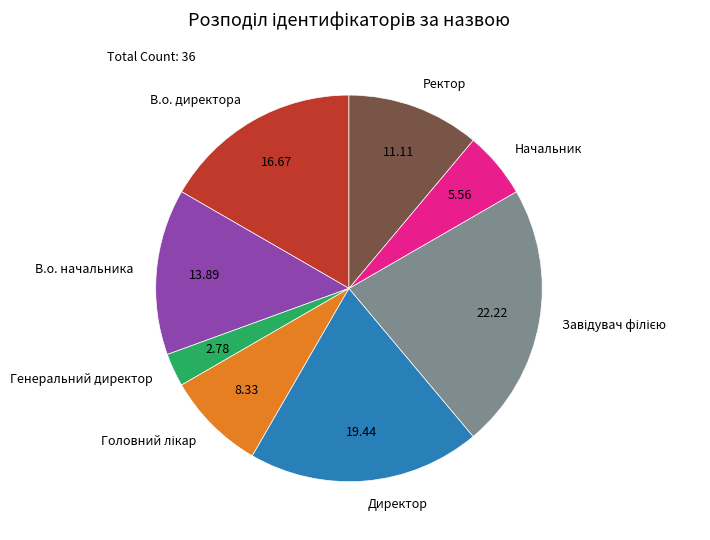

Between Директор and Ректор, which is larger?

Директор